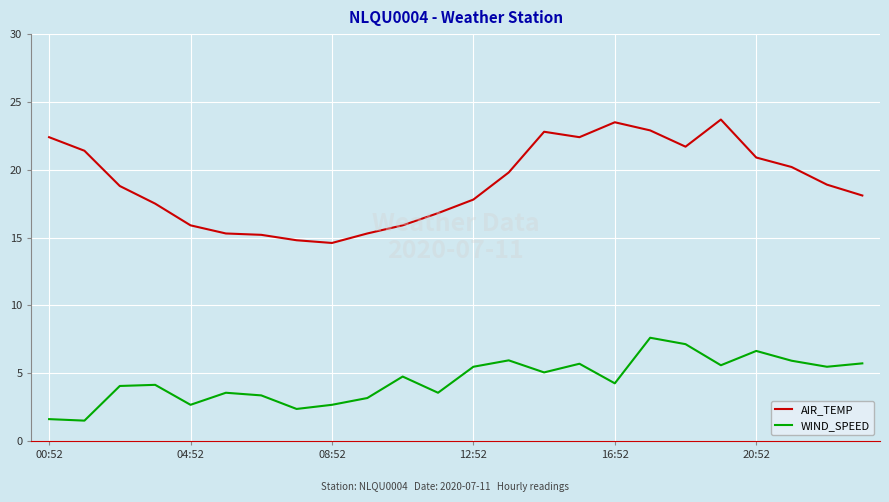

Does the chart display data point markers on the line(s)?

No